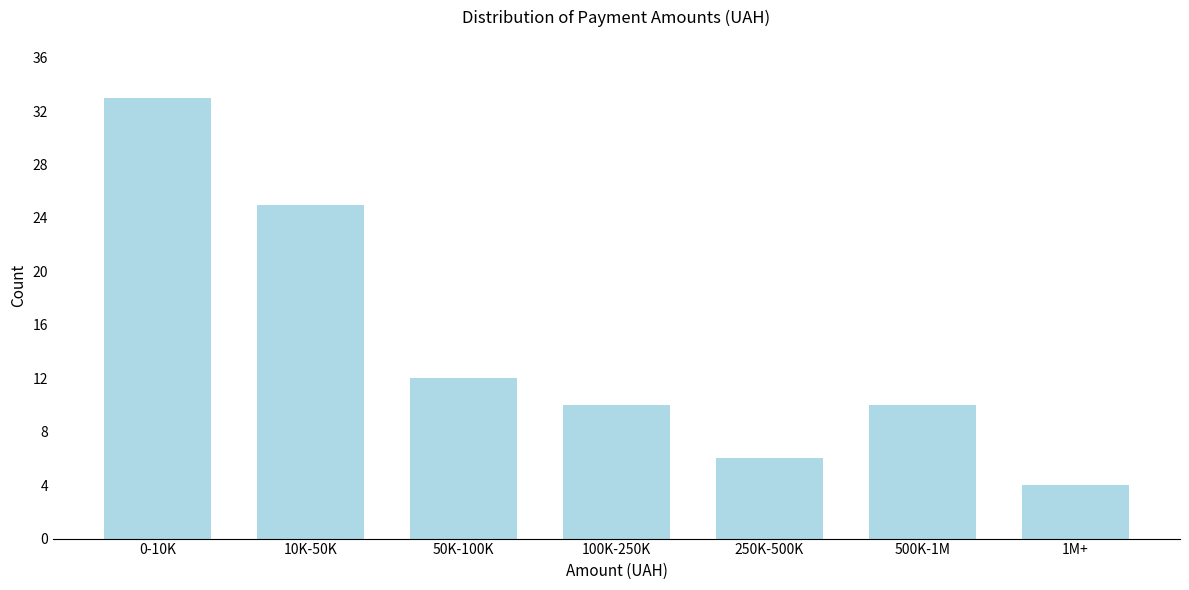

Reading right to left, extract all data points from this chart.

4	10	6	10	12	25	33